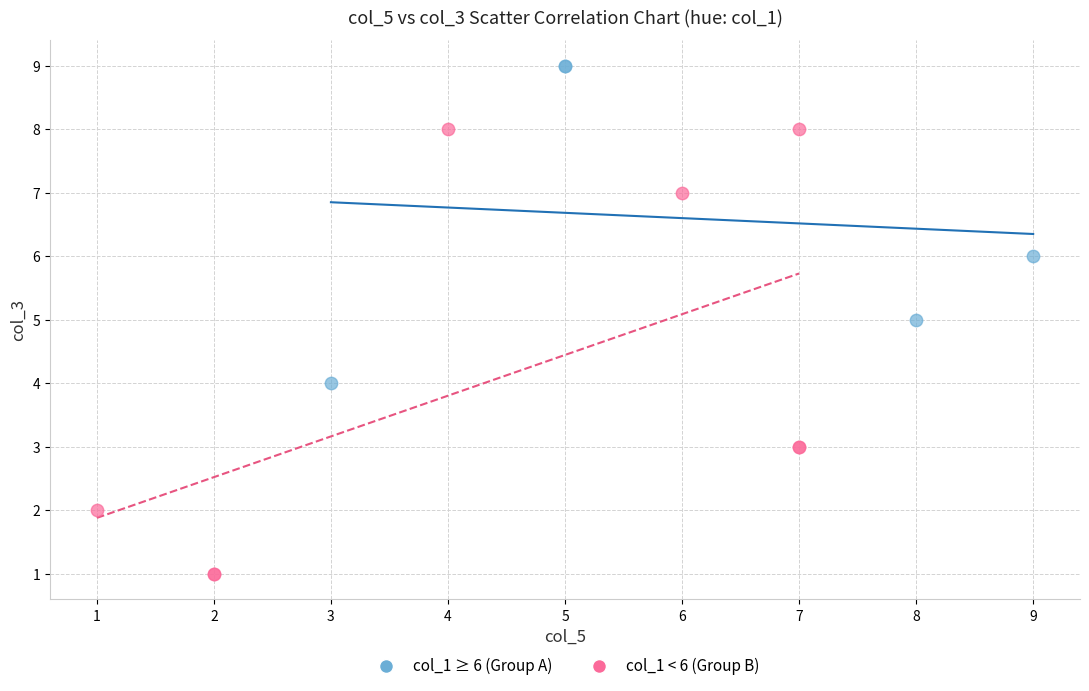

What are all the series names shown in the legend?

col_1 ≥ 6 (Group A), col_1 < 6 (Group B)